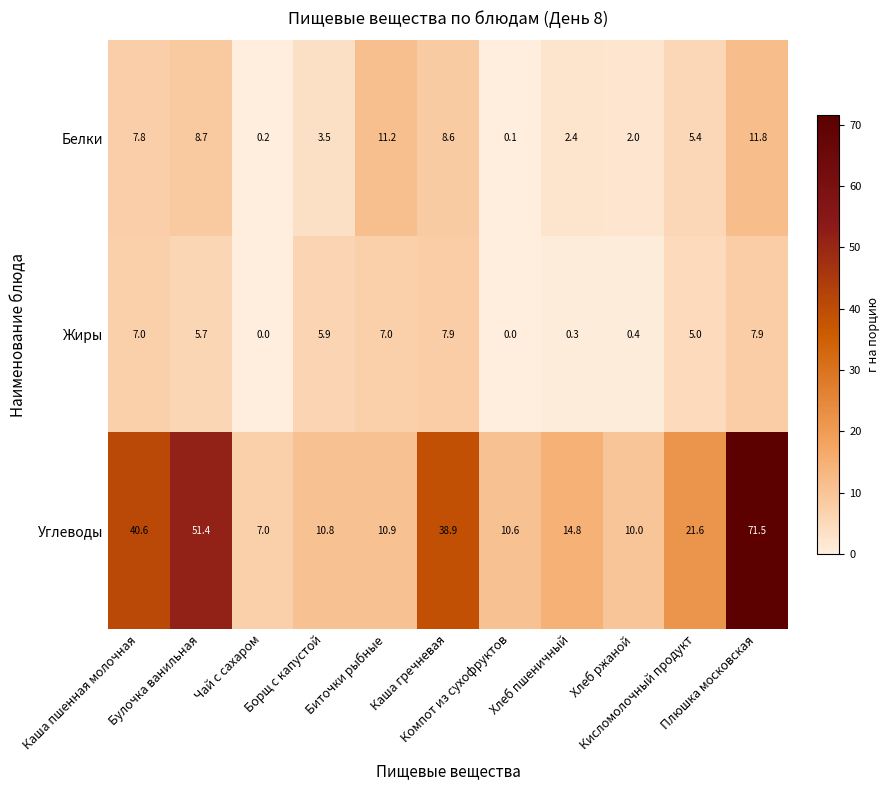

Which series has the largest range (max minus min)?

Углеводы